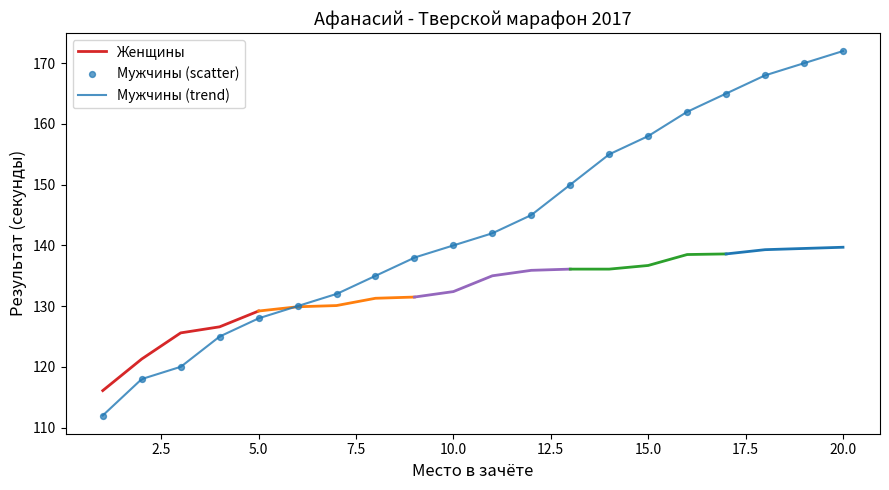

Approximately how many times larger is the value at 12 compared to 11?

1.0